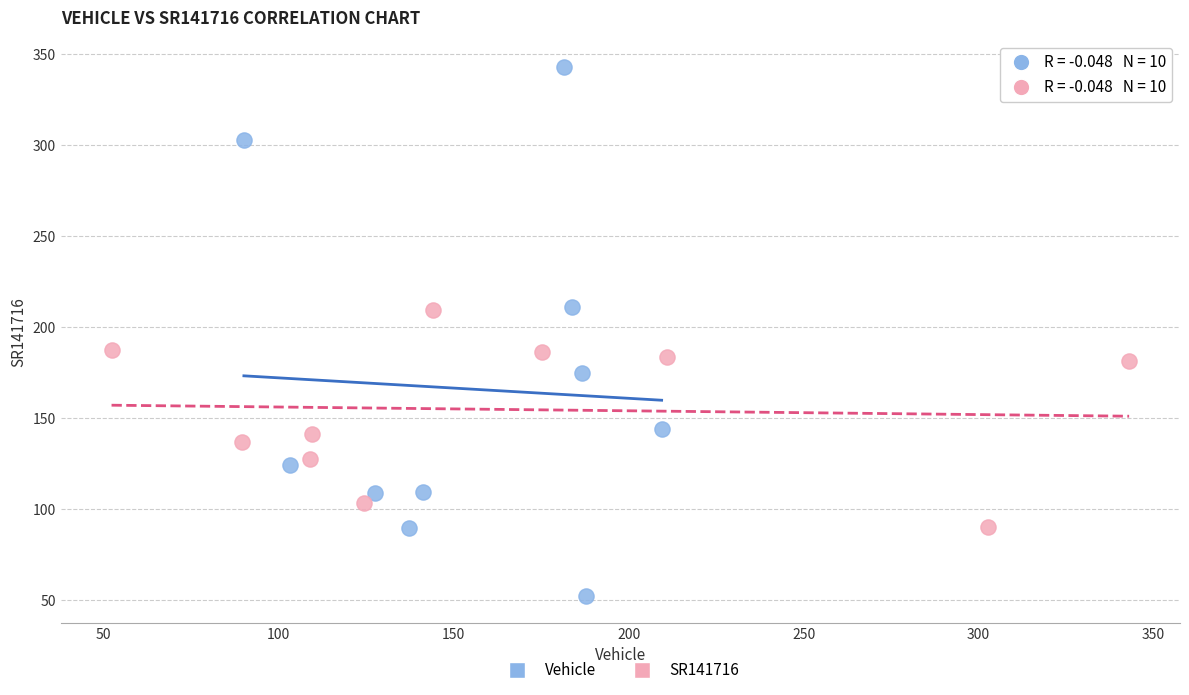

Which series has the largest Y range (max minus min)?

Vehicle